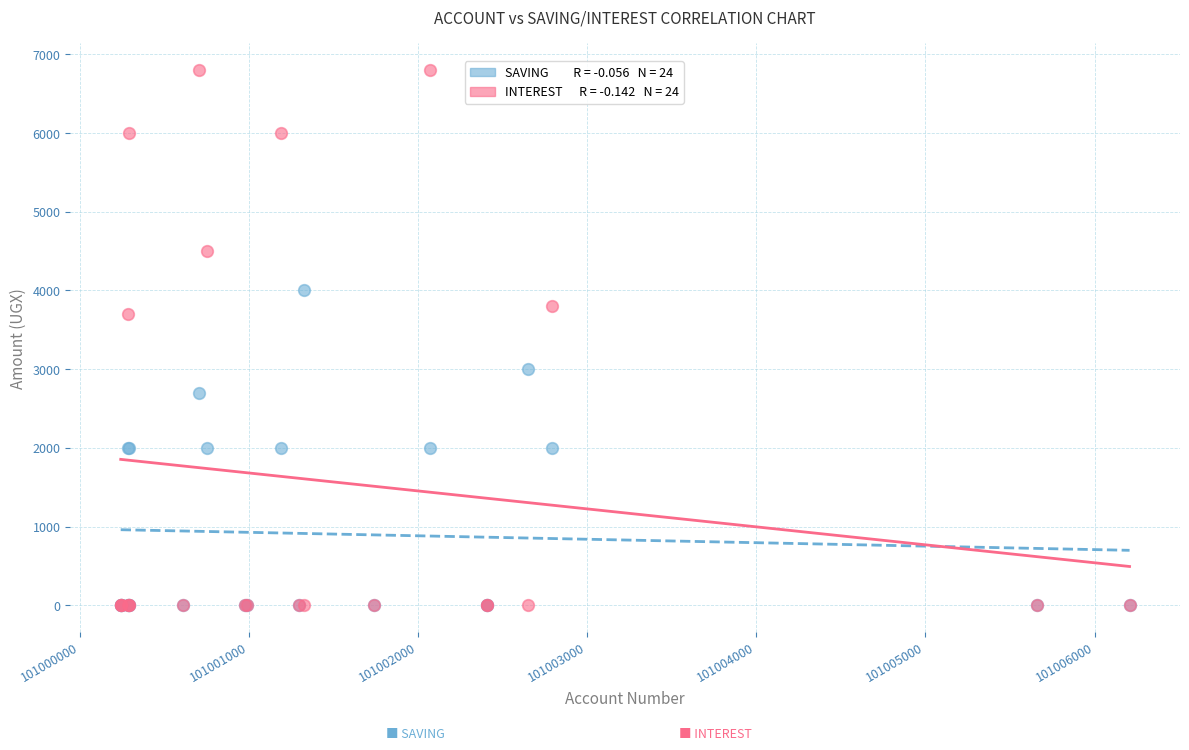

Across all series, what Y value is closest to 3400?

3700